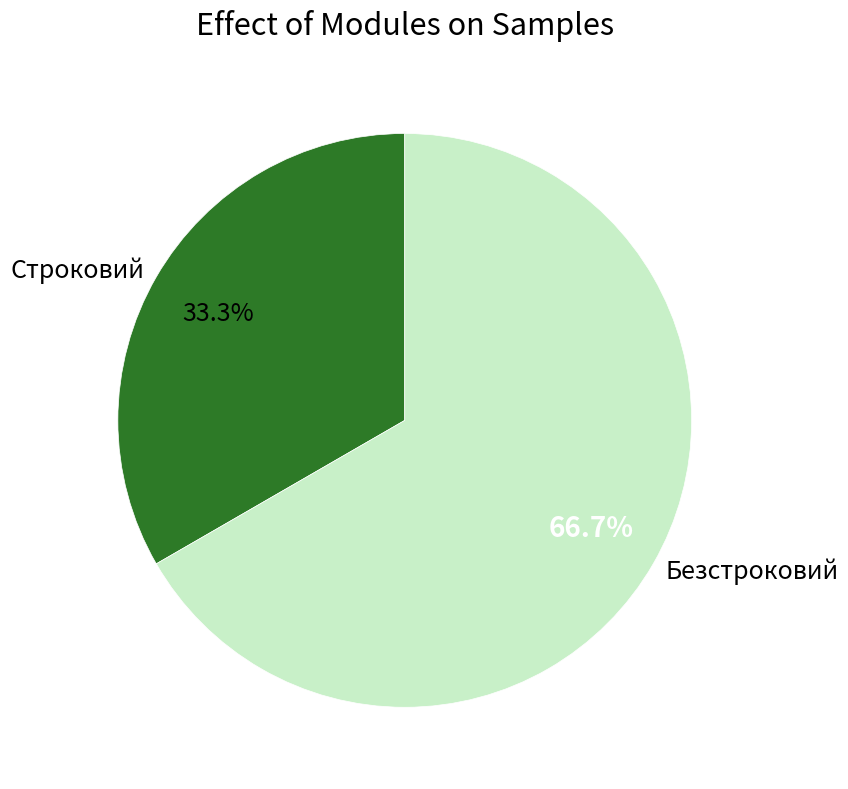

What is the majority slice?

Безстроковий